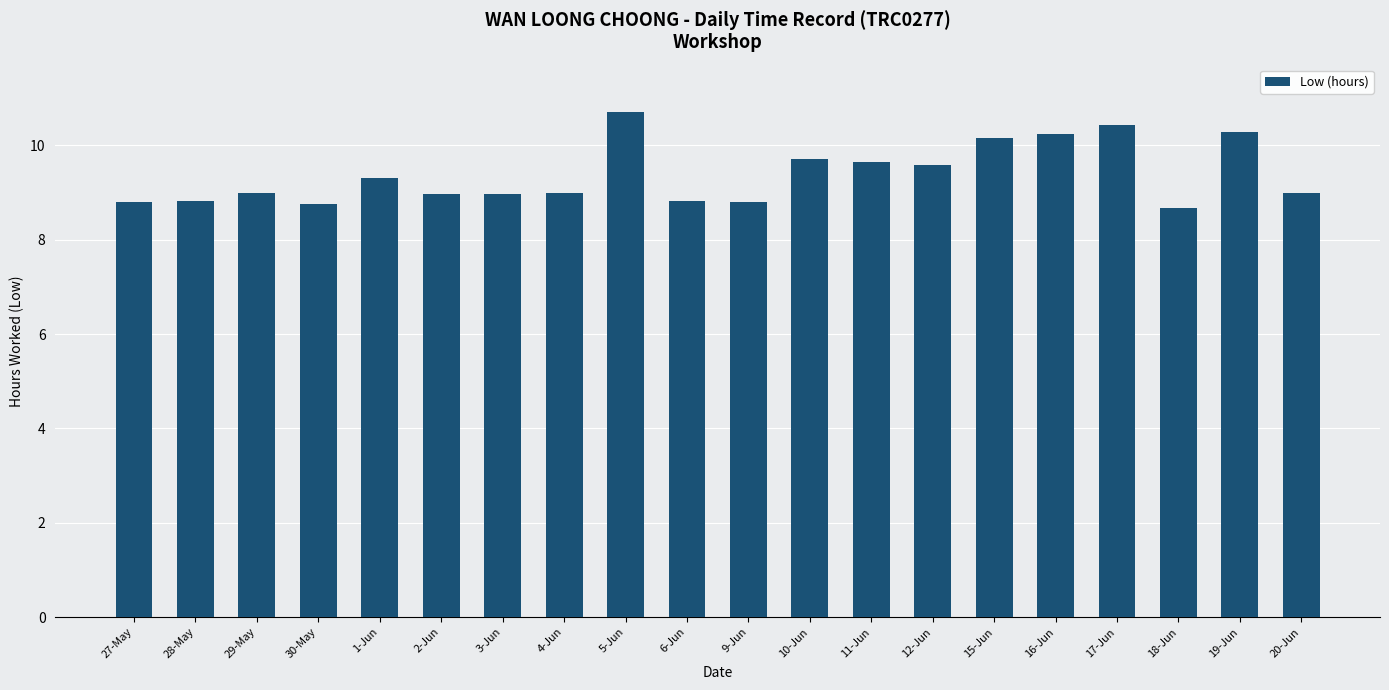

Read the value at 18-Jun.

8.7